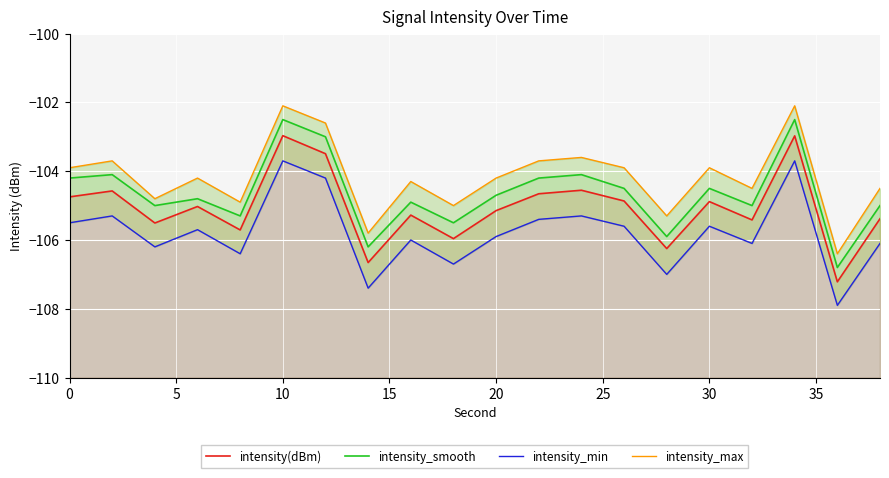

Which series has the largest total across all categories?

intensity_max